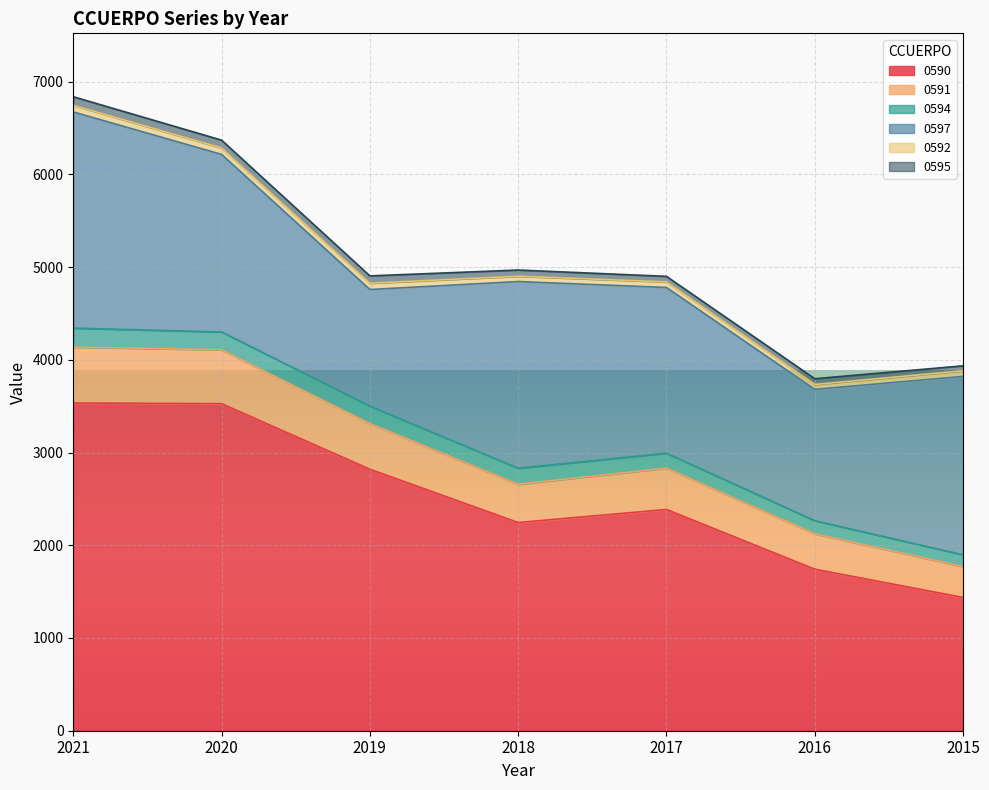

The value of 0591 at 2017 is 446. True or false?

True